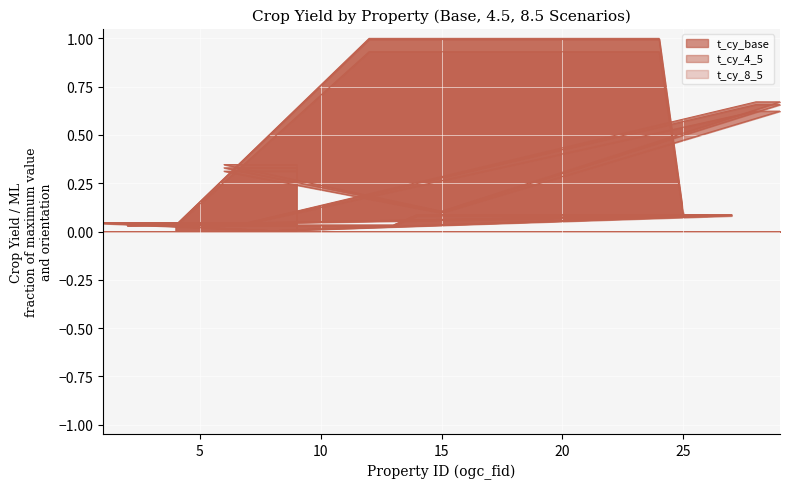

How many distinct data groups are displayed?

3